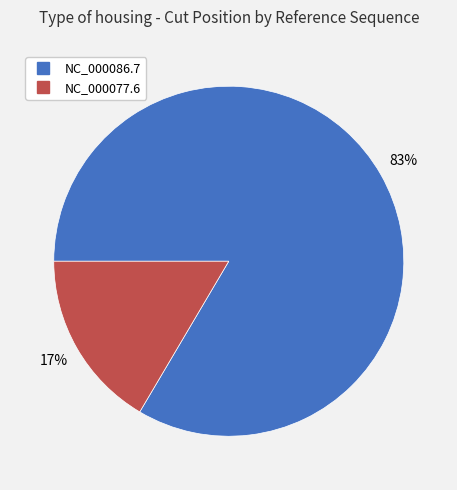

Which category accounts for the majority?

NC_000086.7